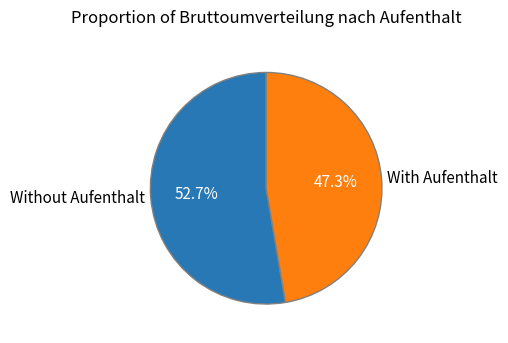

Between Without Aufenthalt and With Aufenthalt, which is larger?

Without Aufenthalt